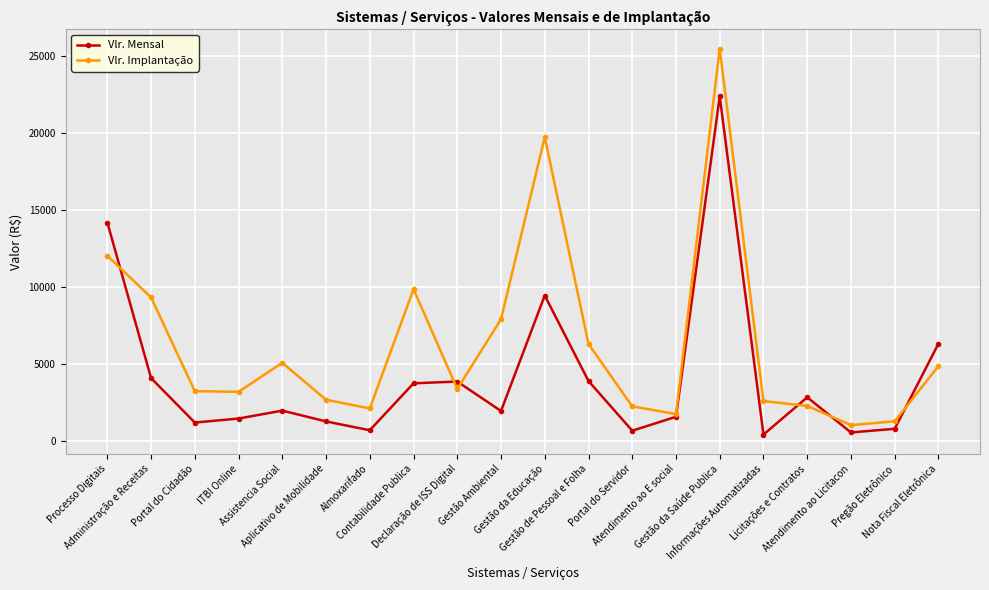

List the series in order of their peak value, highest first.

Vlr. Implantação, Vlr. Mensal